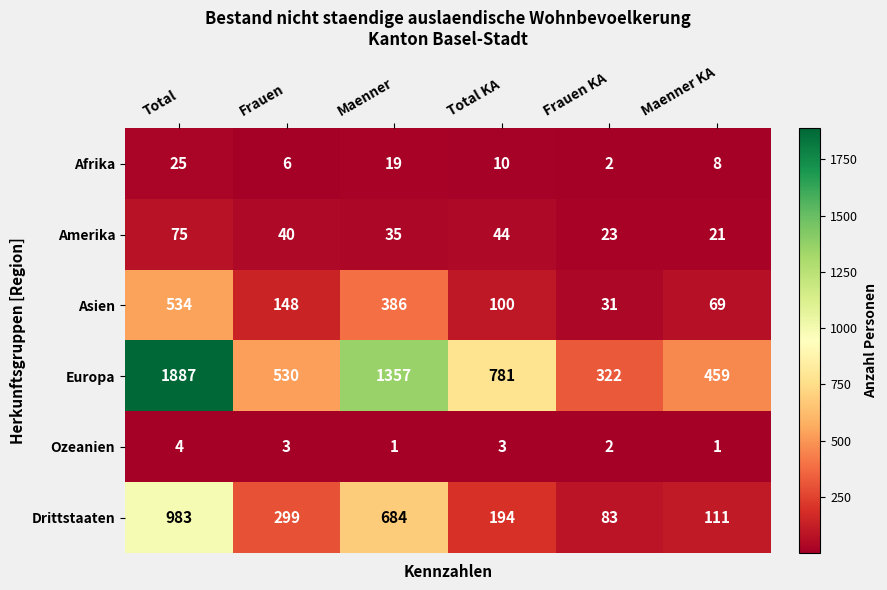

Which series has the largest range (max minus min)?

Europa